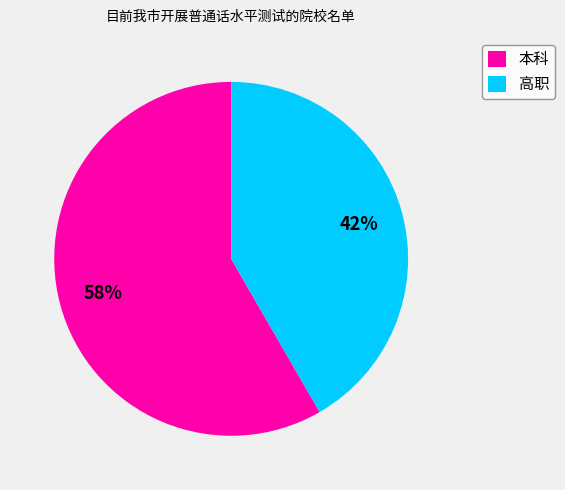

To the nearest percent, what percentage of the pie is 本科?

58%